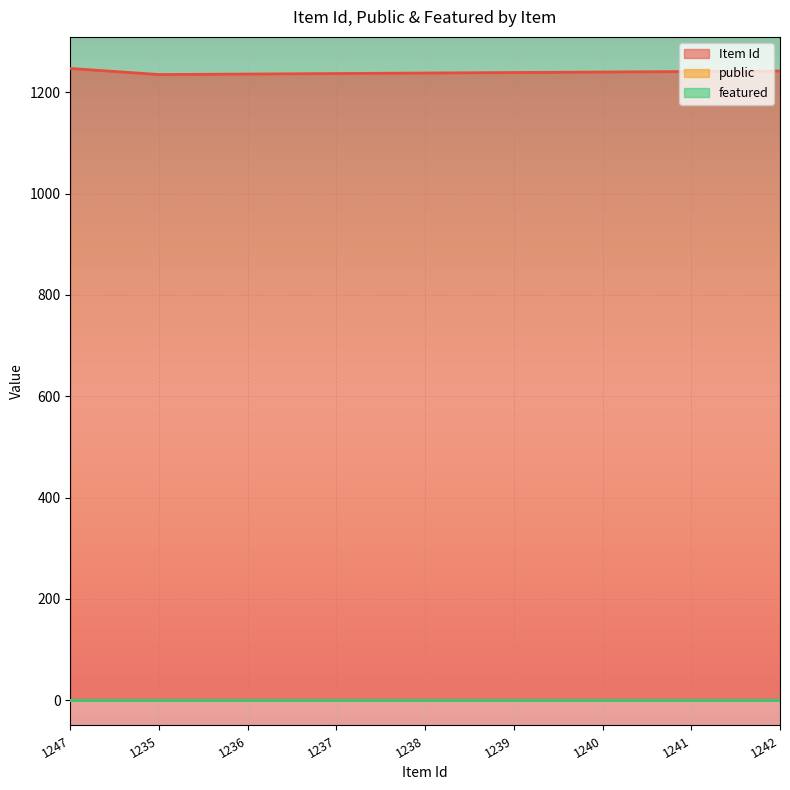

At how many categories does at least one series exceed 166?

9